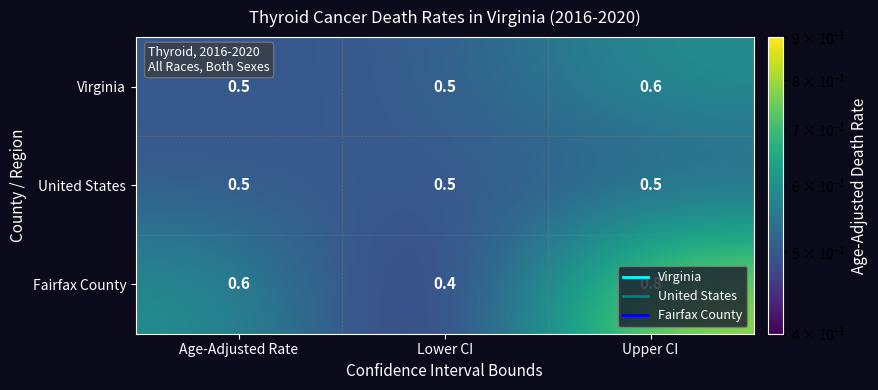

Which series has the widest spread of values?

Fairfax County